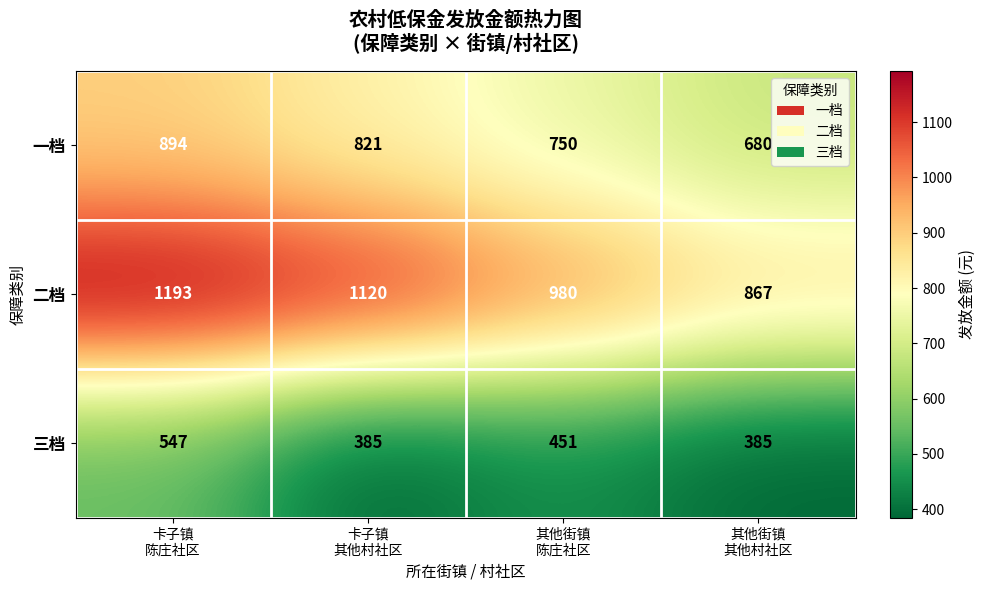

What is the difference between the maximum and minimum values in the 二档 series?

326